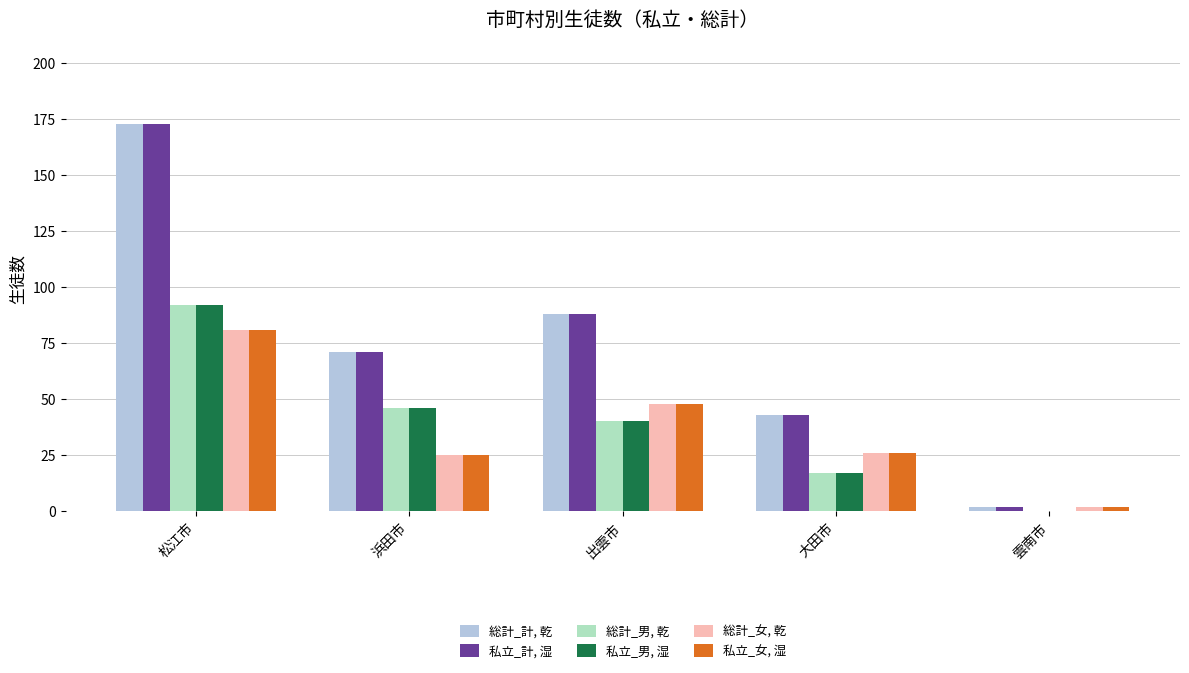

Where is 私立_男, 湿 nearest to the value 46?

浜田市